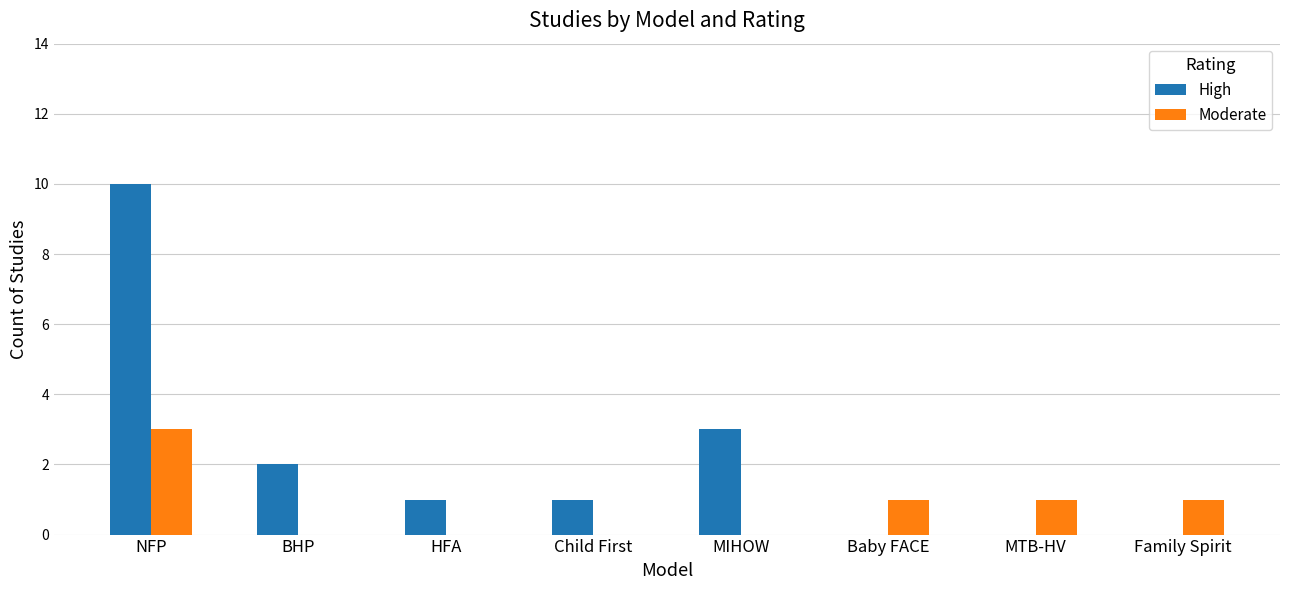

Reading left to right, transcribe all the data shown in this chart.

High: 10	2	1	1	3	0	0	0
Moderate: 3	0	0	0	0	1	1	1